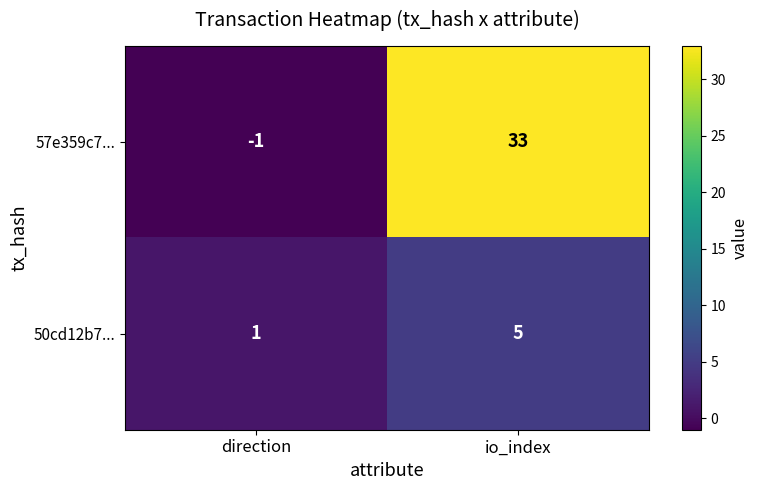

At io_index, list the series in order from largest to smallest.

57e359c7..., 50cd12b7...